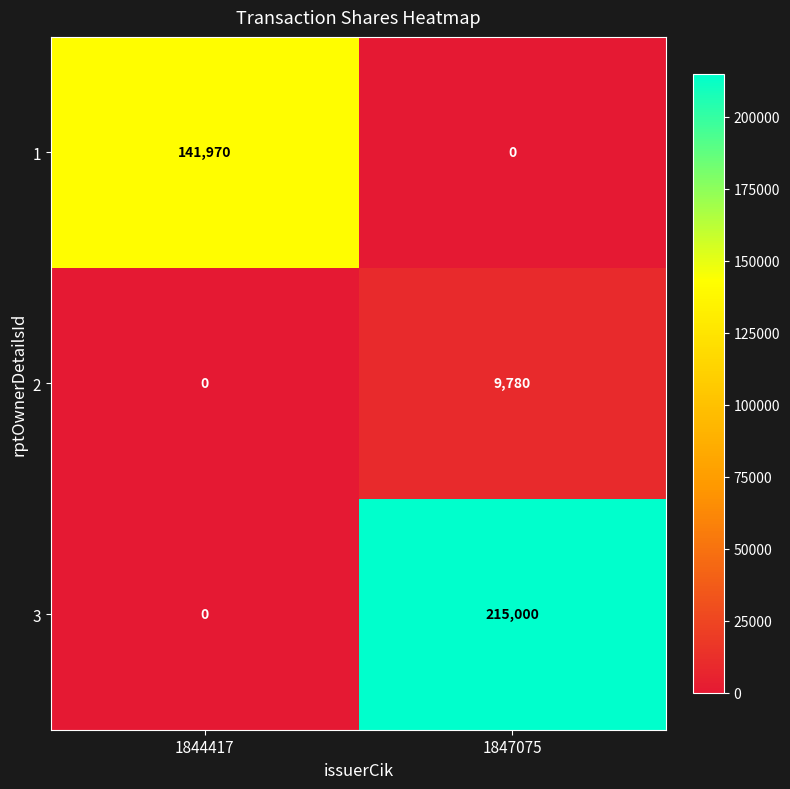

What is the maximum value shown in the chart?

215000